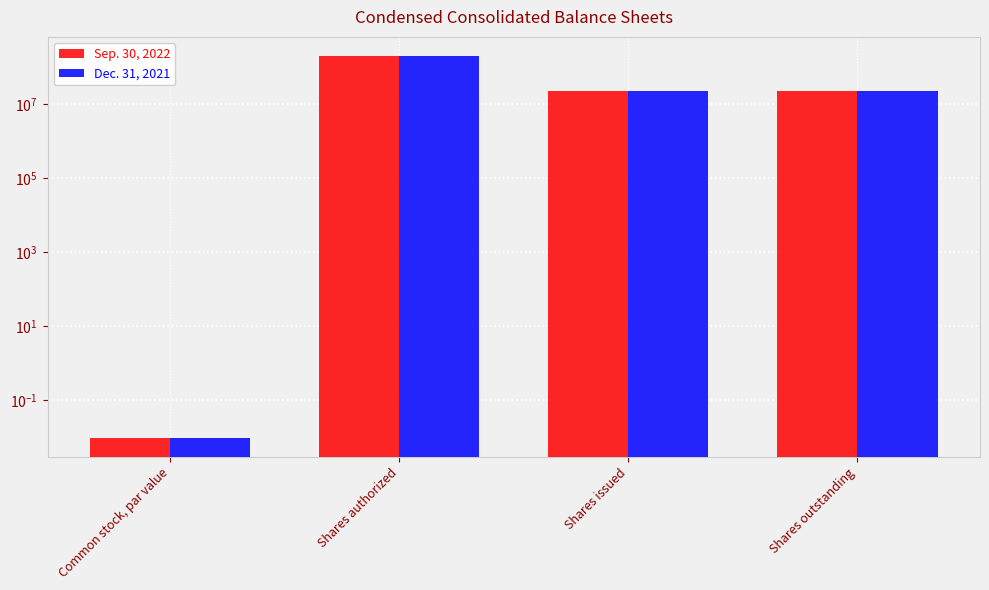

How many groups of bars are there?

4